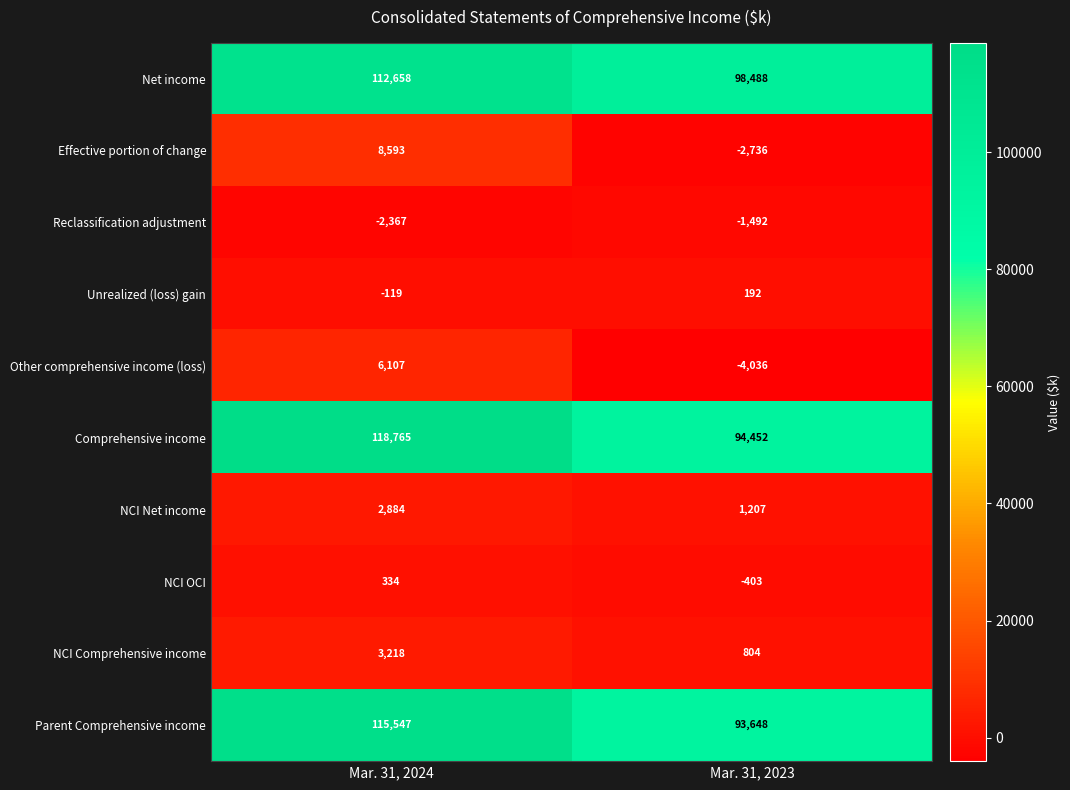

Reading left to right, extract all data points from this chart.

Net income: 112658	98488
Effective portion of change: 8593	-2736
Reclassification adjustment: -2367	-1492
Unrealized (loss) gain: -119	192
Other comprehensive income (loss): 6107	-4036
Comprehensive income: 118765	94452
NCI Net income: 2884	1207
NCI OCI: 334	-403
NCI Comprehensive income: 3218	804
Parent Comprehensive income: 115547	93648